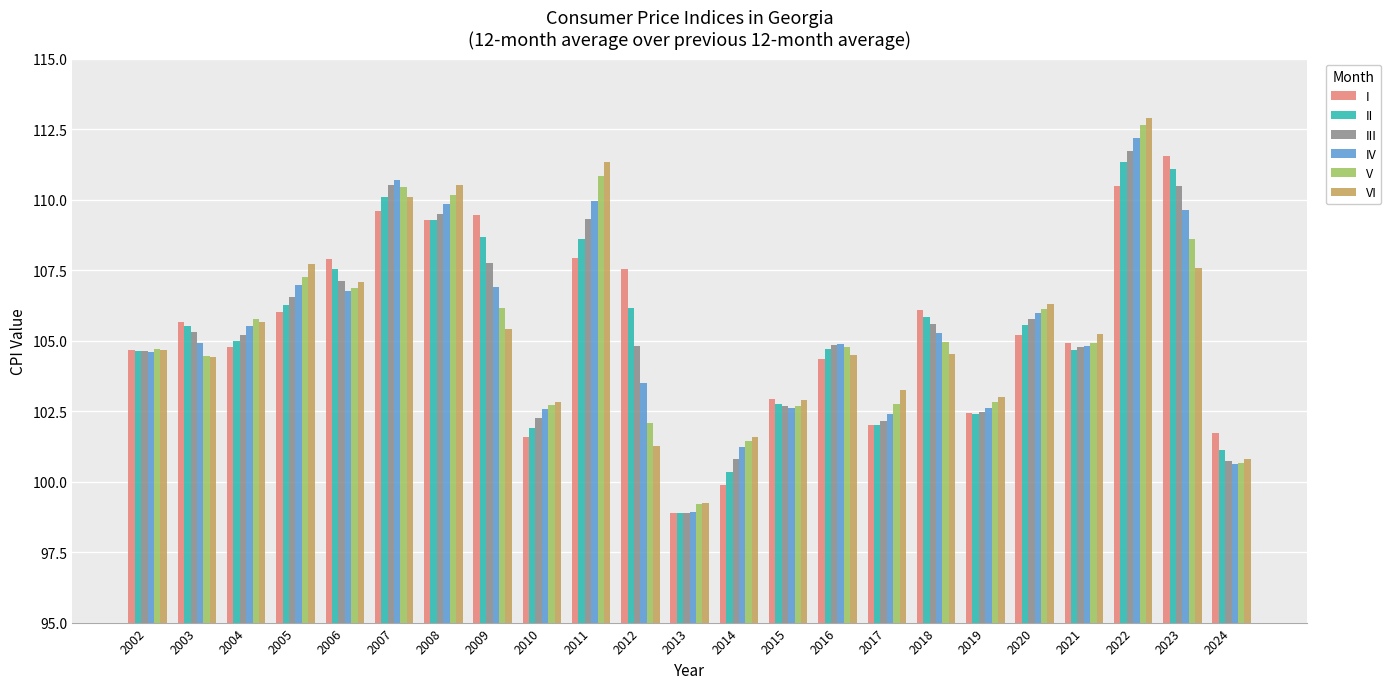

Between 2004 and 2024, which series saw the biggest shift?

V